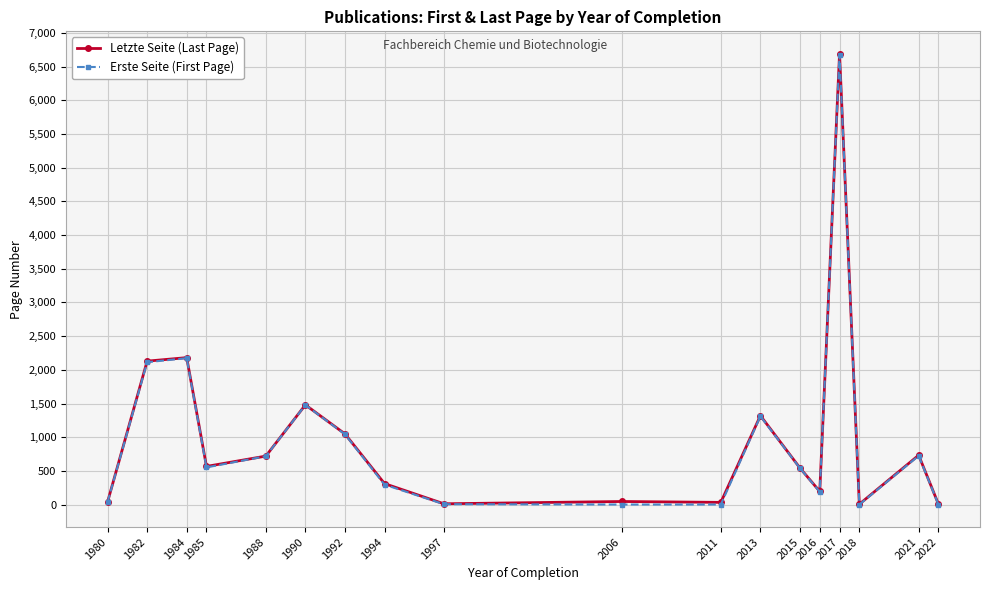

At how many categories does at least one series exceed 4359?

1